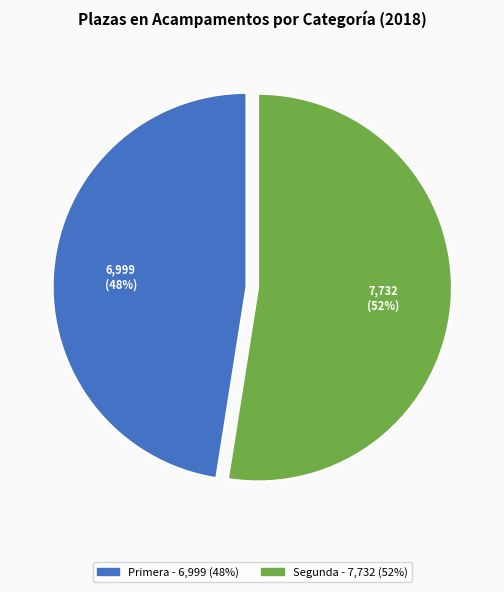

To the nearest percent, what is the average slice percentage?

50%